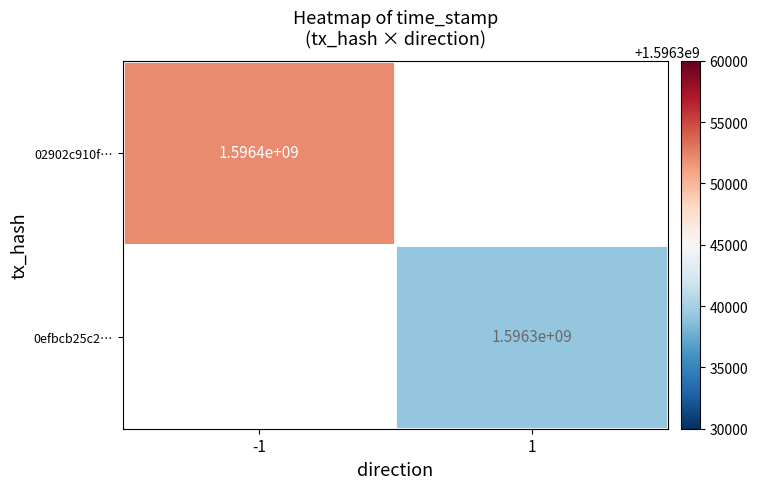

How many series are shown in this chart?

2